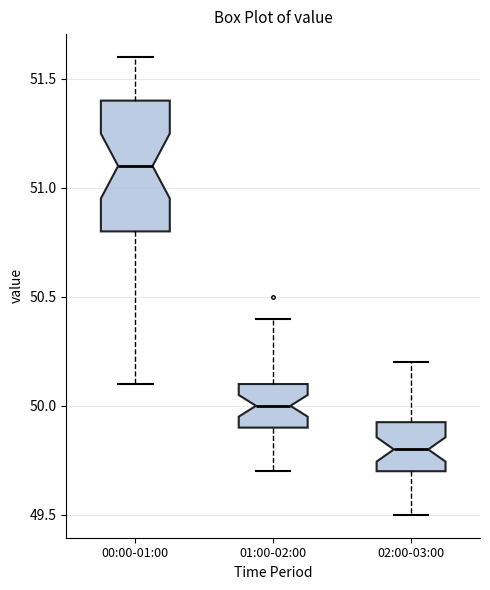

Reading left to right, transcribe this box plot: for each box, give where its median line is, the range the box spans, and where its two whiskers end, as read against the y-axis. The values are not printed on the chart, so give them approximately, as read against the axis.

00:00-01:00: median 51.10, box 50.80 to 51.40, whiskers 50.10 to 51.60
01:00-02:00: median 50.00, box 49.90 to 50.10, whiskers 49.70 to 50.40
02:00-03:00: median 49.80, box 49.70 to 49.95, whiskers 49.50 to 50.20